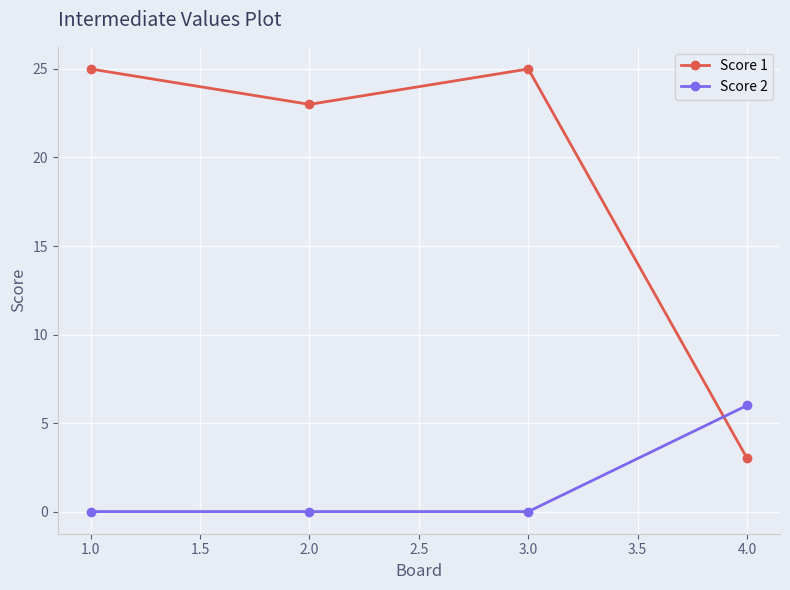

Rank the series at 2.0 from lowest to highest value.

Score 2, Score 1